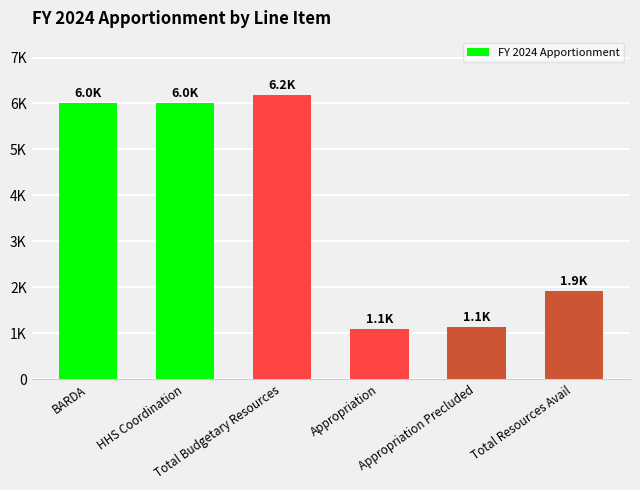

Reading left to right, list all the values displayed in this chart.

6012	6013	6190	1100	1134	1920